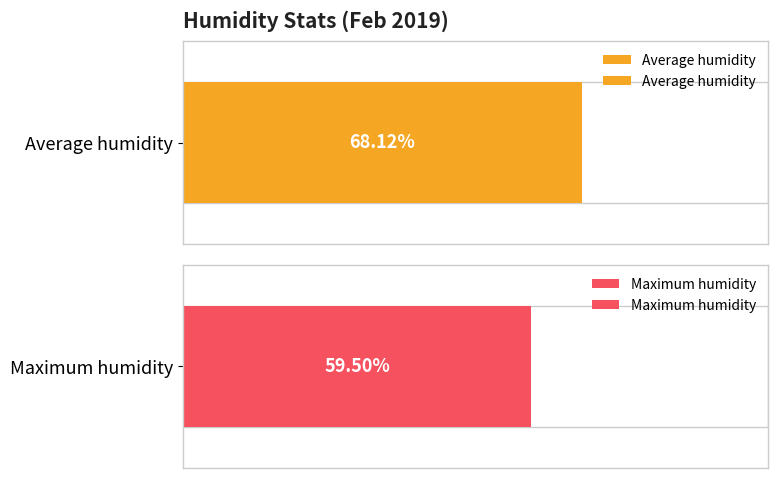

What are all the series names shown in the legend?

Average humidity, Maximum humidity